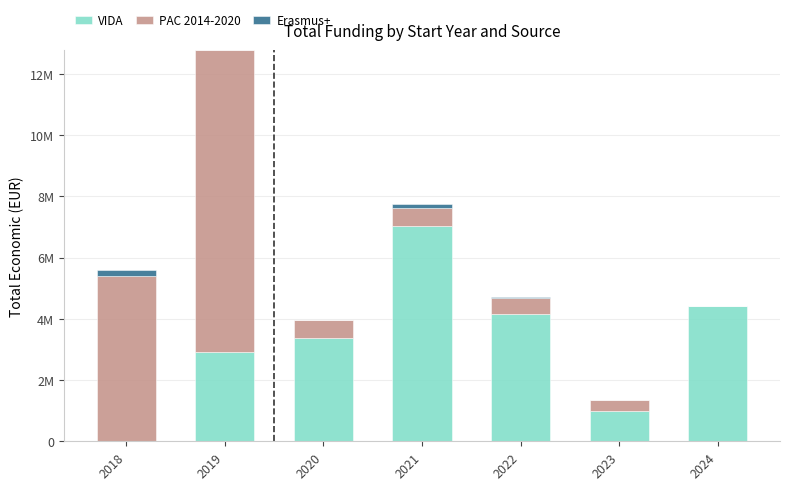

How many data points in Erasmus+ are above 0?

3